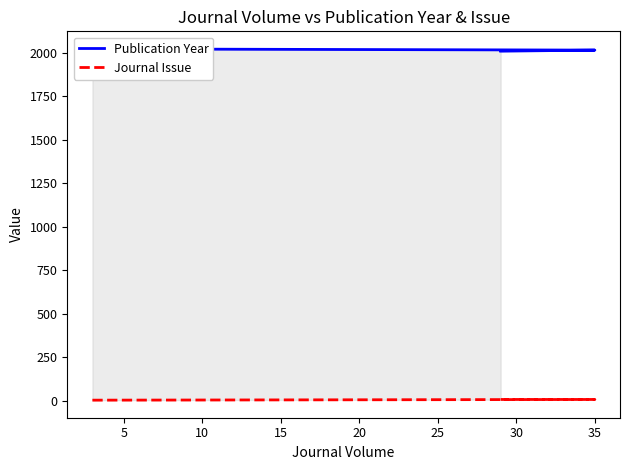

Reading right to left, what are all the values shown in this chart?

Publication Year: 2009	2015	2022
Journal Issue: 8	8	4